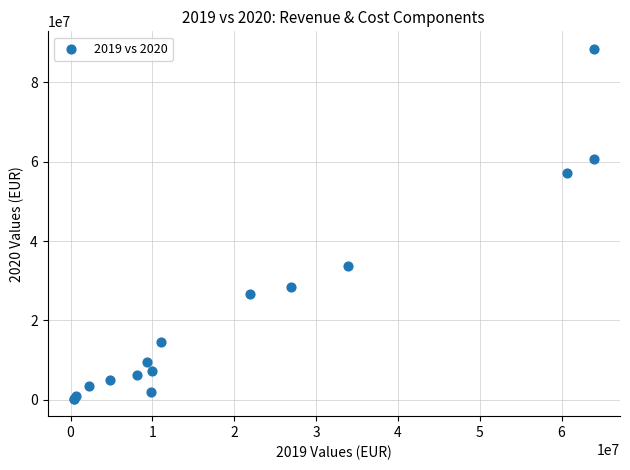

What Y value in the scatter plot is closest to 44356450?

33815265.9